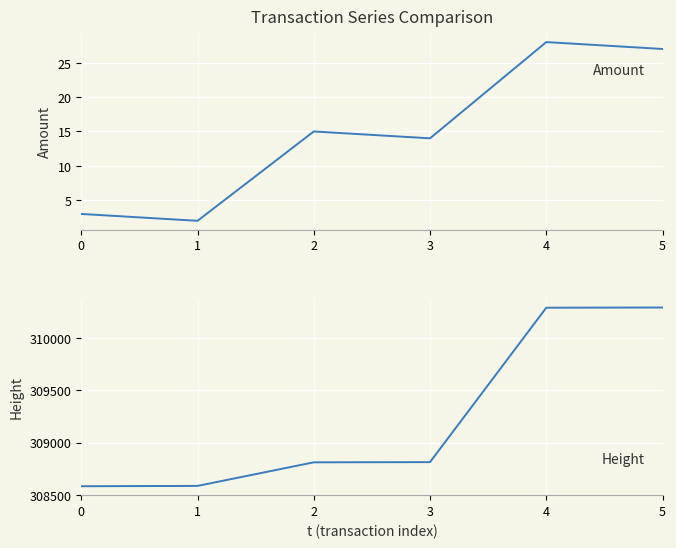

How many values in the Amount series exceed 15?

2